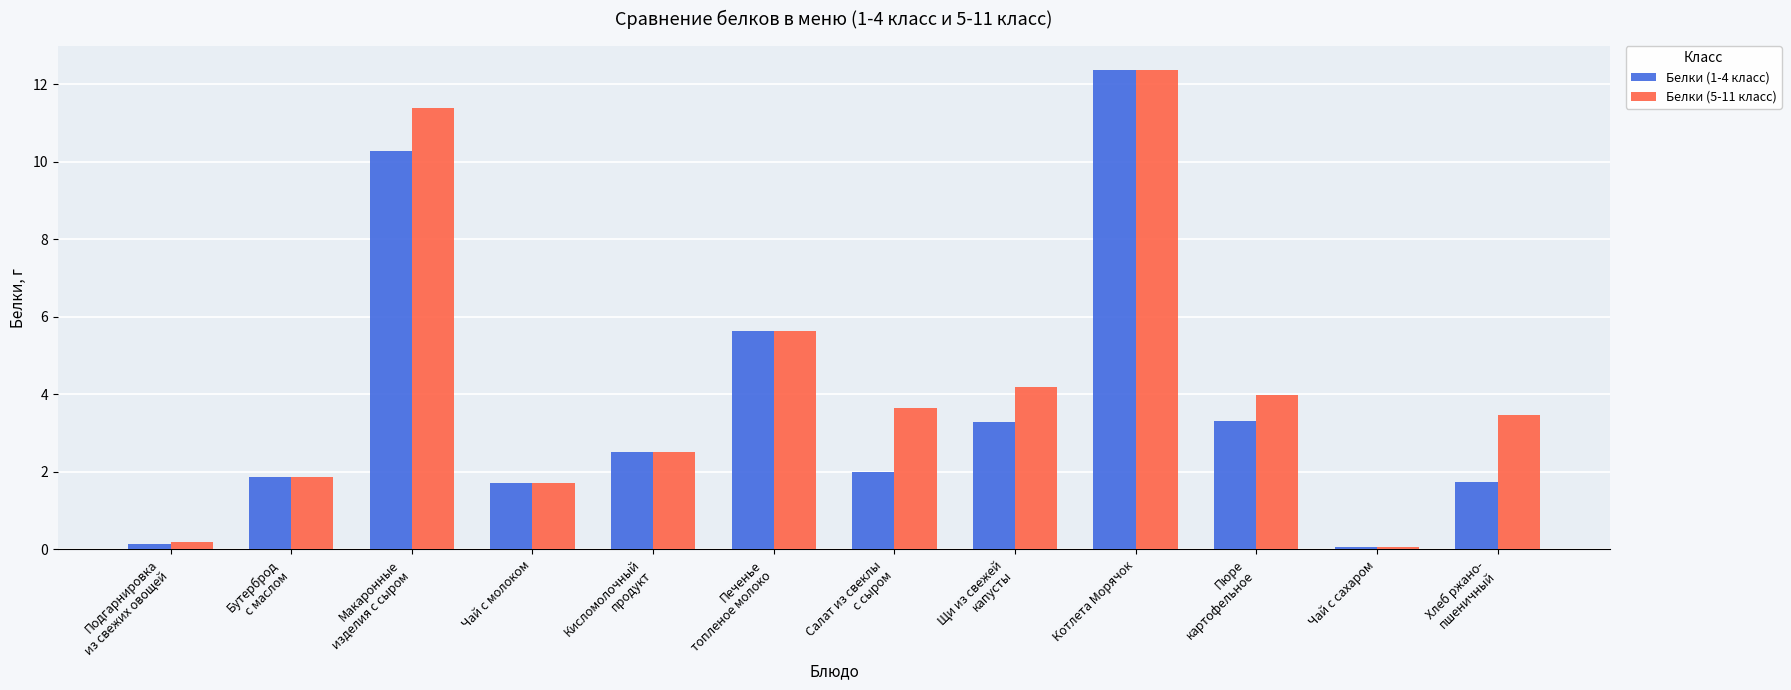

Are the bars horizontal?

No